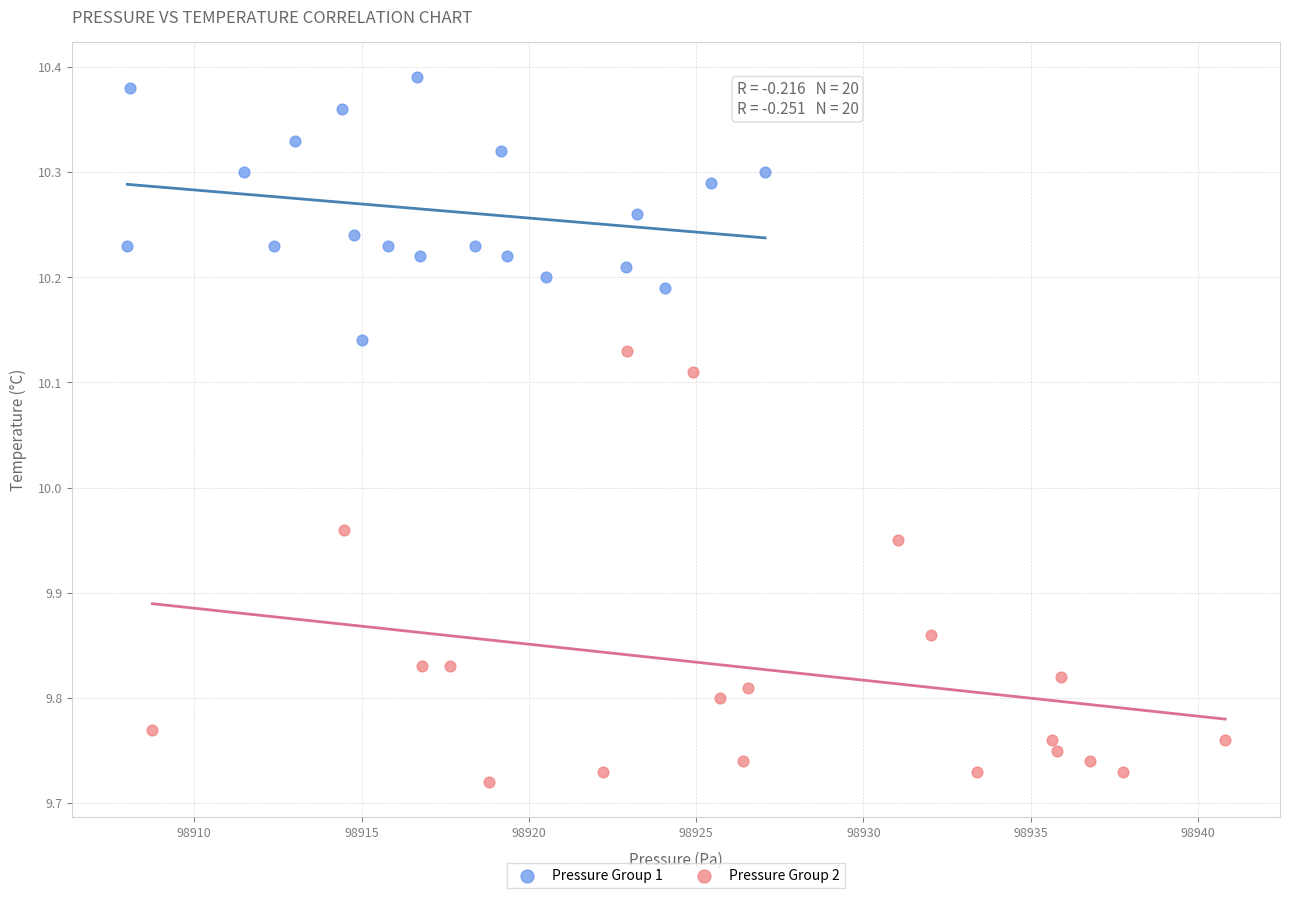

Which series has the widest spread of Y values?

Pressure Group 2